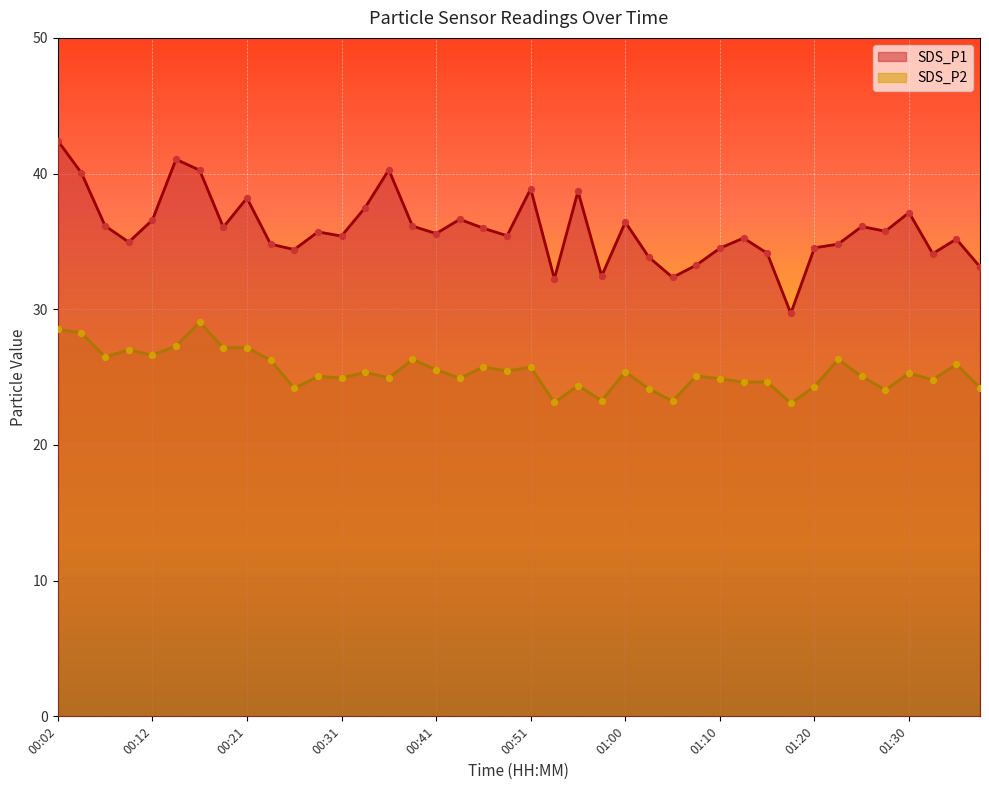

What is the total value across all series at 01:20?

58.8